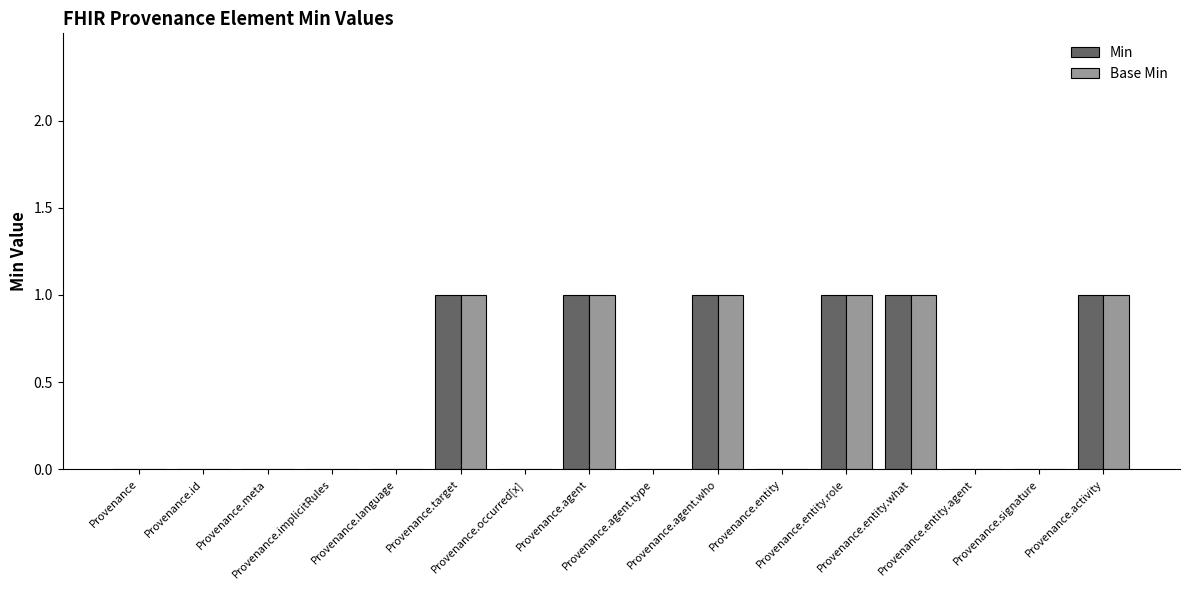

Is it true that Base Min equals -1 at Provenance.entity.agent?

False